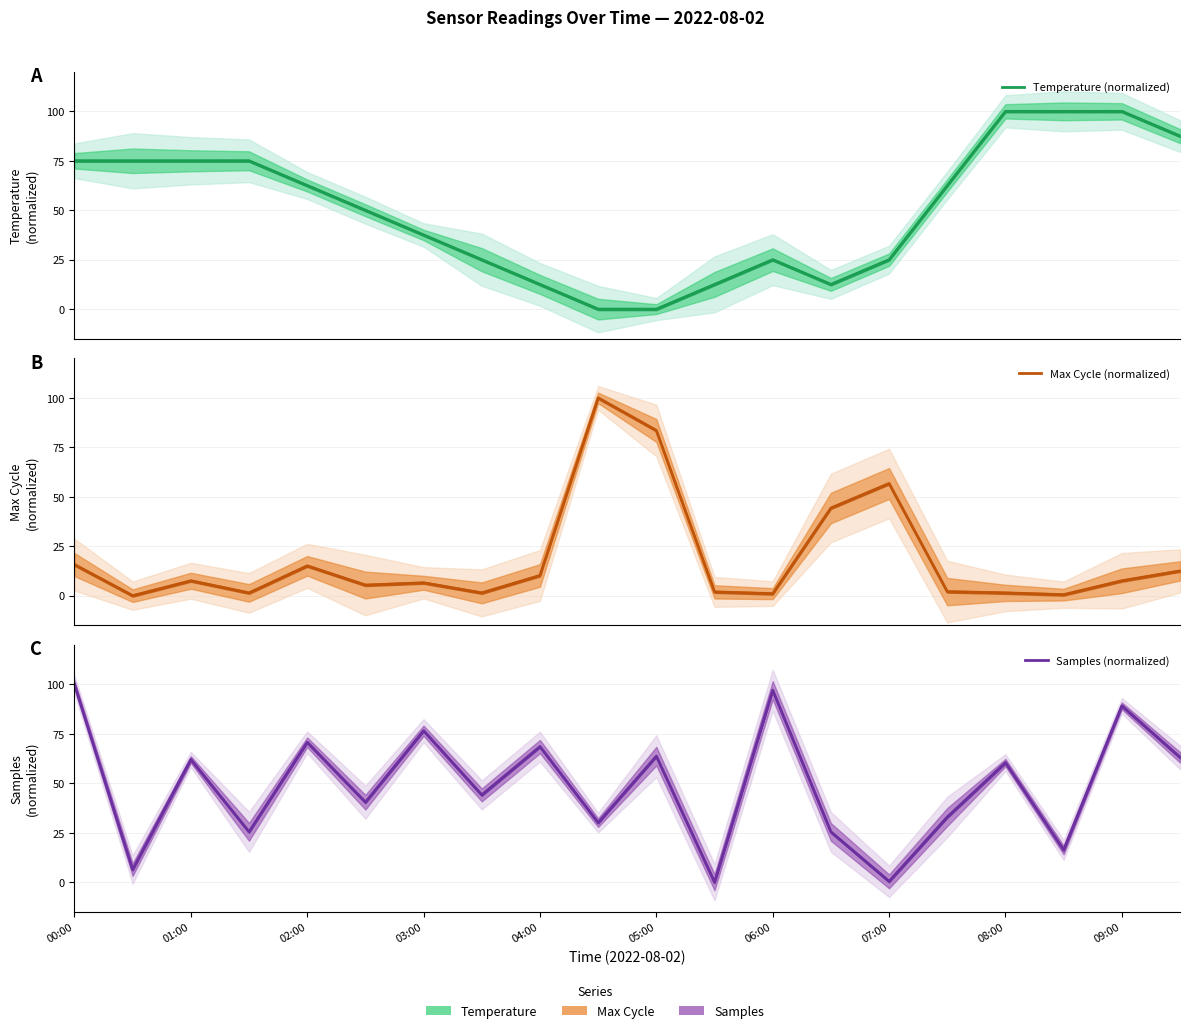

What is the average value of the Max Cycle (normalized) series?

18.7